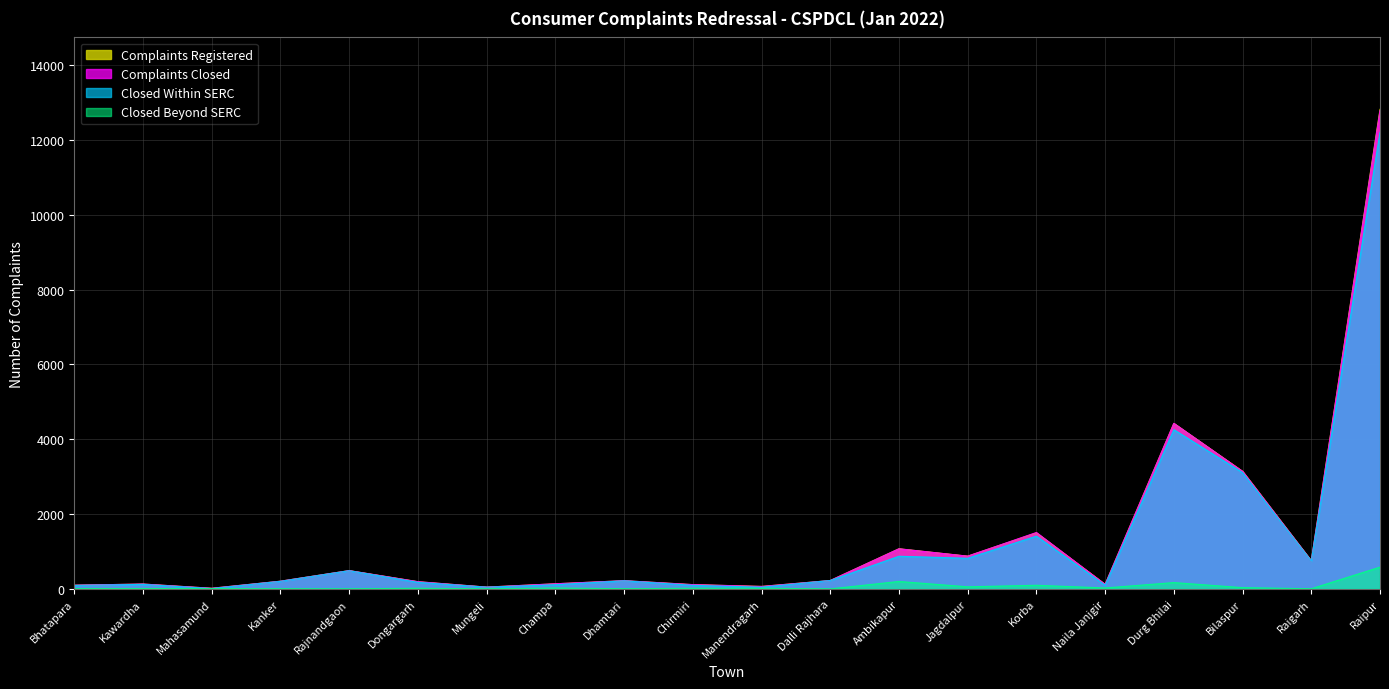

In Complaints Registered, how many points are lower than both neighbors (excluding endpoints)?

6